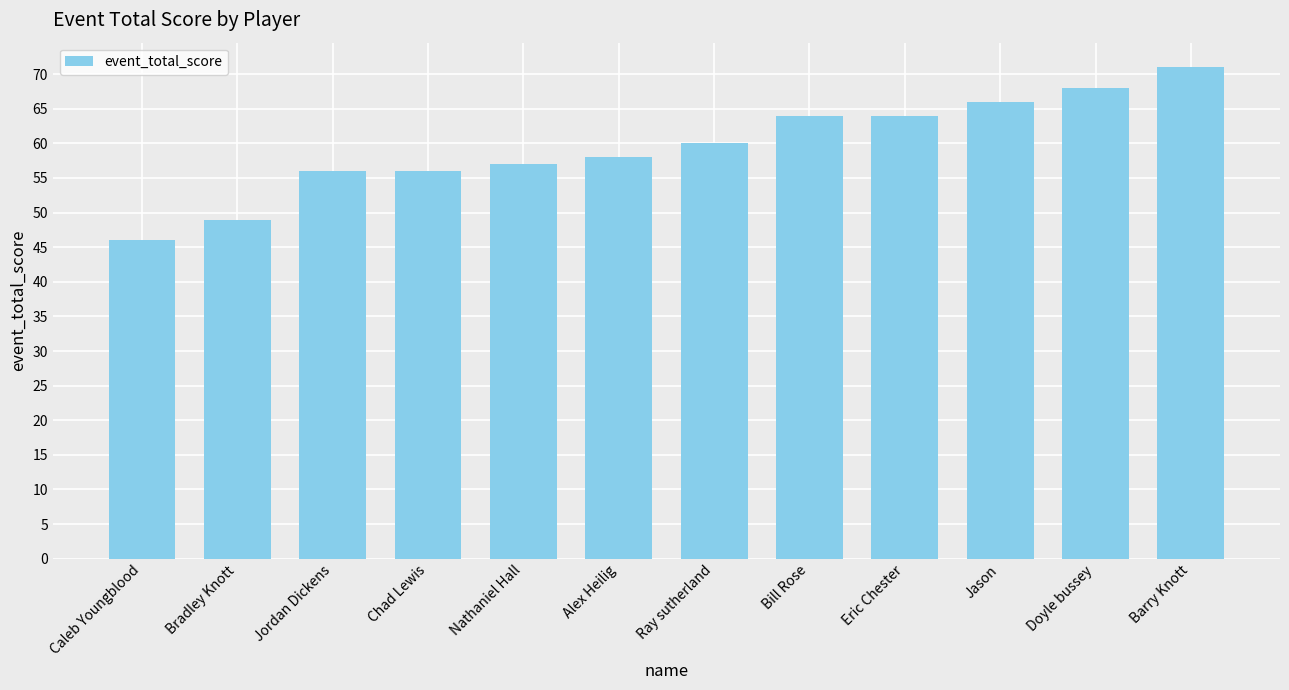

What is the sum of all values?

715